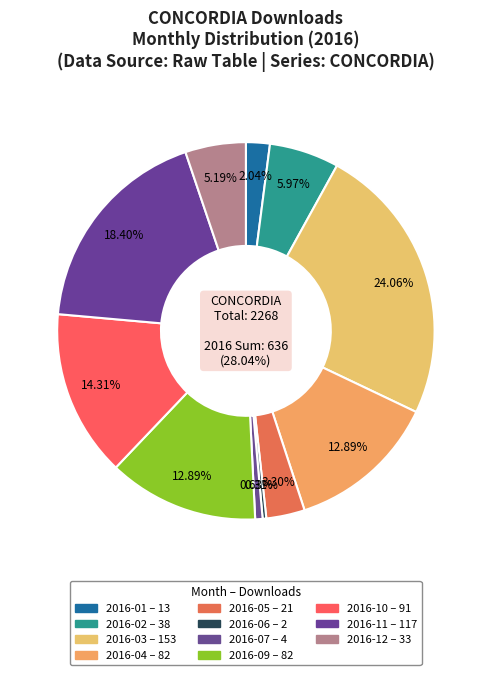

What is the change in value from 2016-04 to 2016-07?

-78